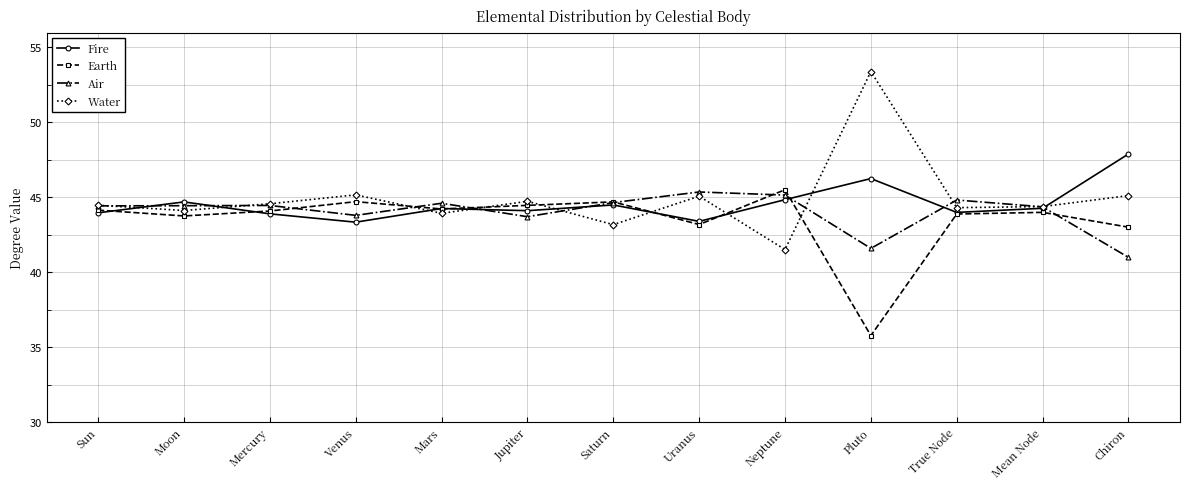

Is this an area chart (filled region under the line)?

No